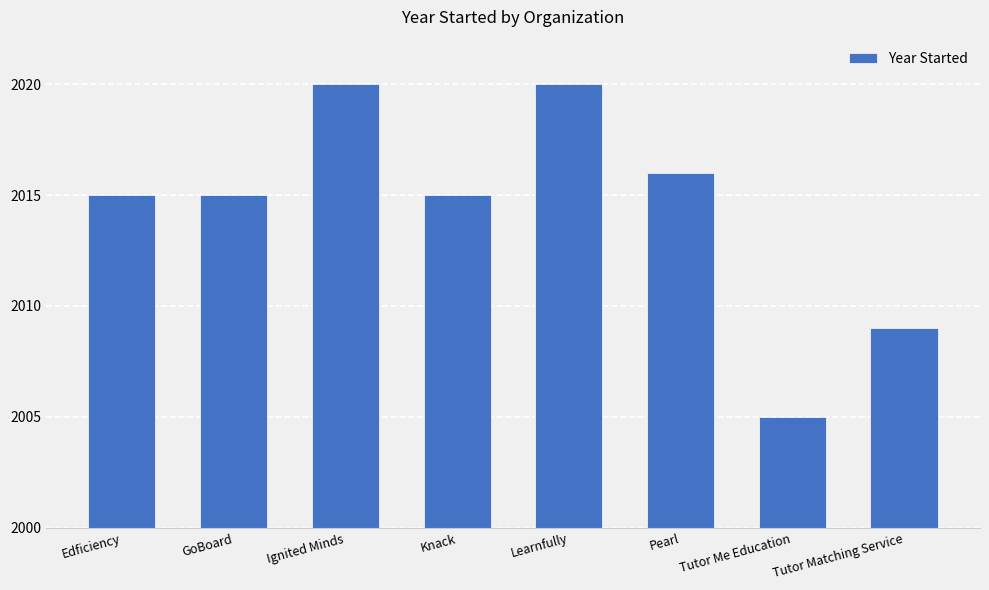

What is the average value?

2014